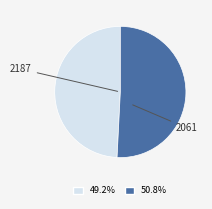

Rank the categories by value from highest to lowest.

2061, 2187